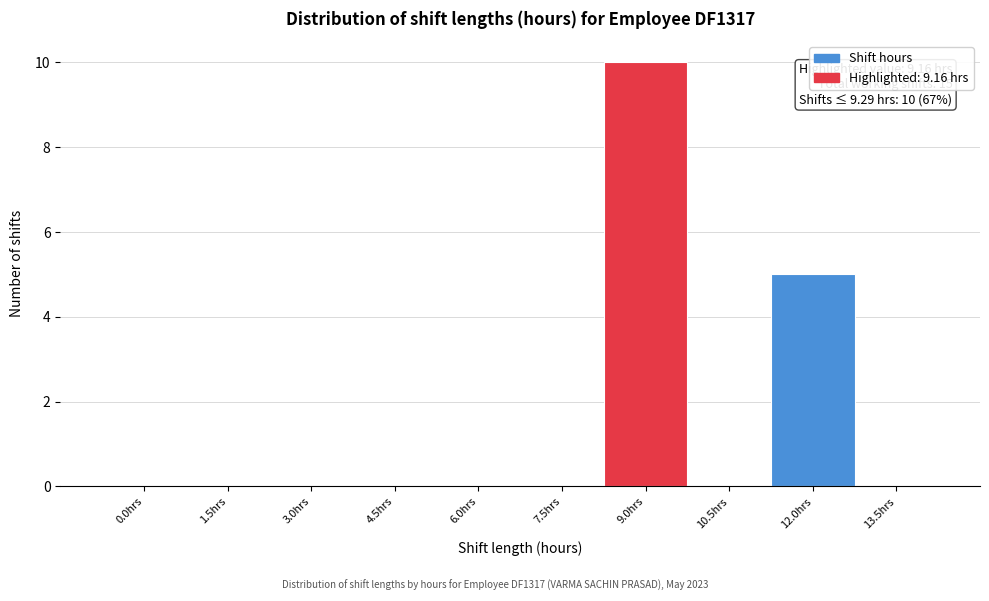

Reading left to right, list all the values displayed in this chart.

0.0hrs=0	1.5hrs=0	3.0hrs=0	4.5hrs=0	6.0hrs=0	7.5hrs=0	9.0hrs=10	10.5hrs=0	12.0hrs=5	13.5hrs=0